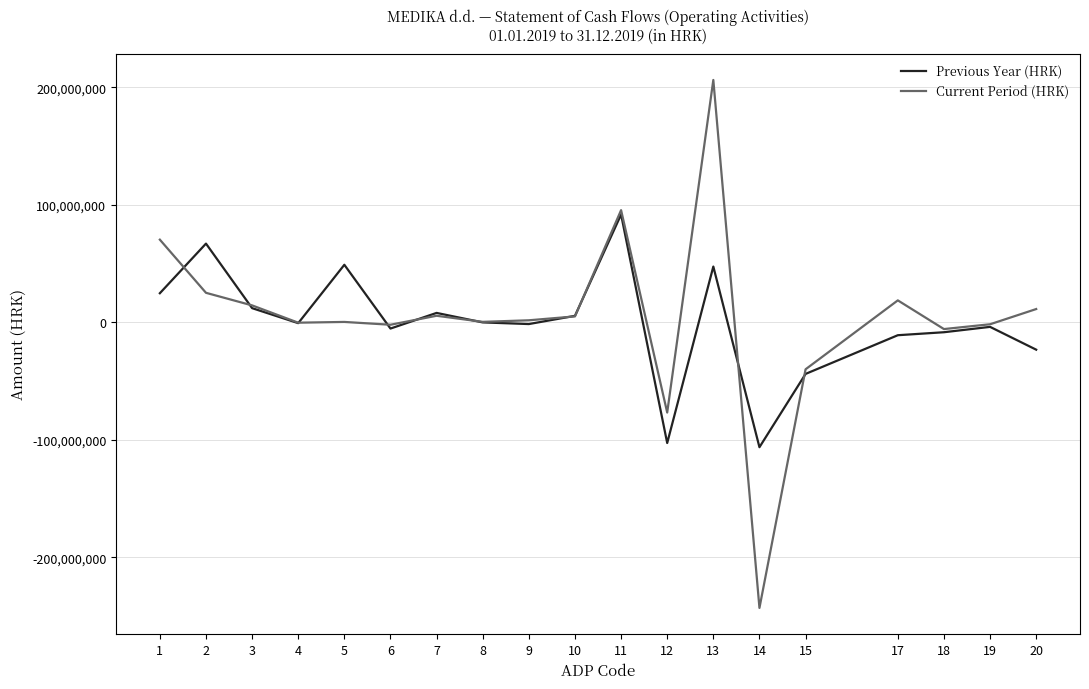

What is the maximum value shown in the chart?

206333184.1